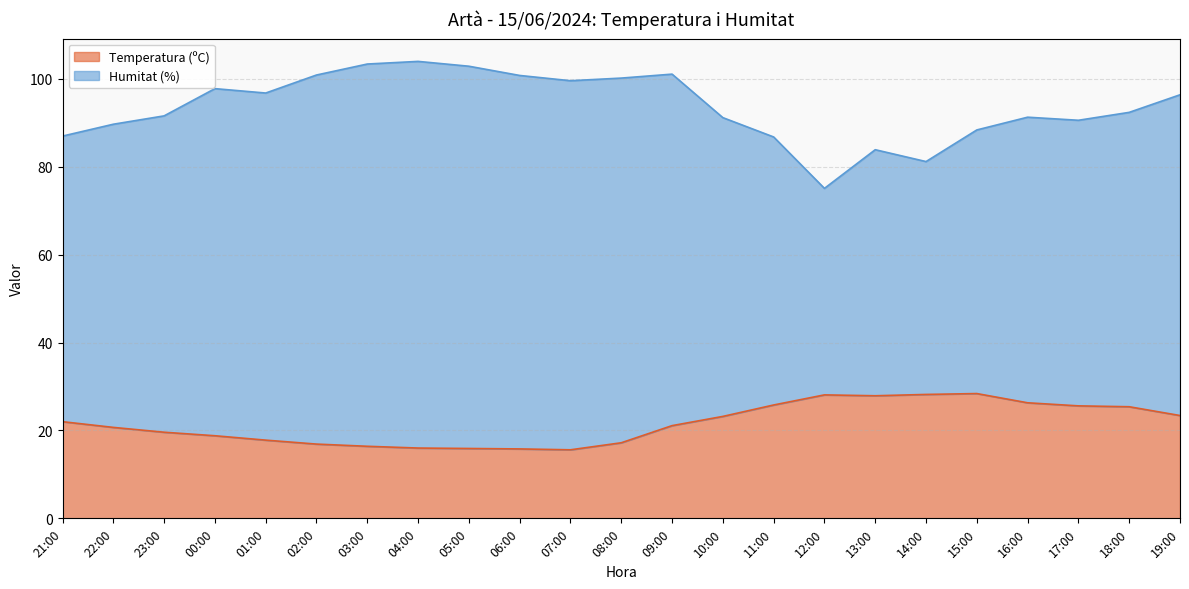

What value does the data have at 15:00?

28.4